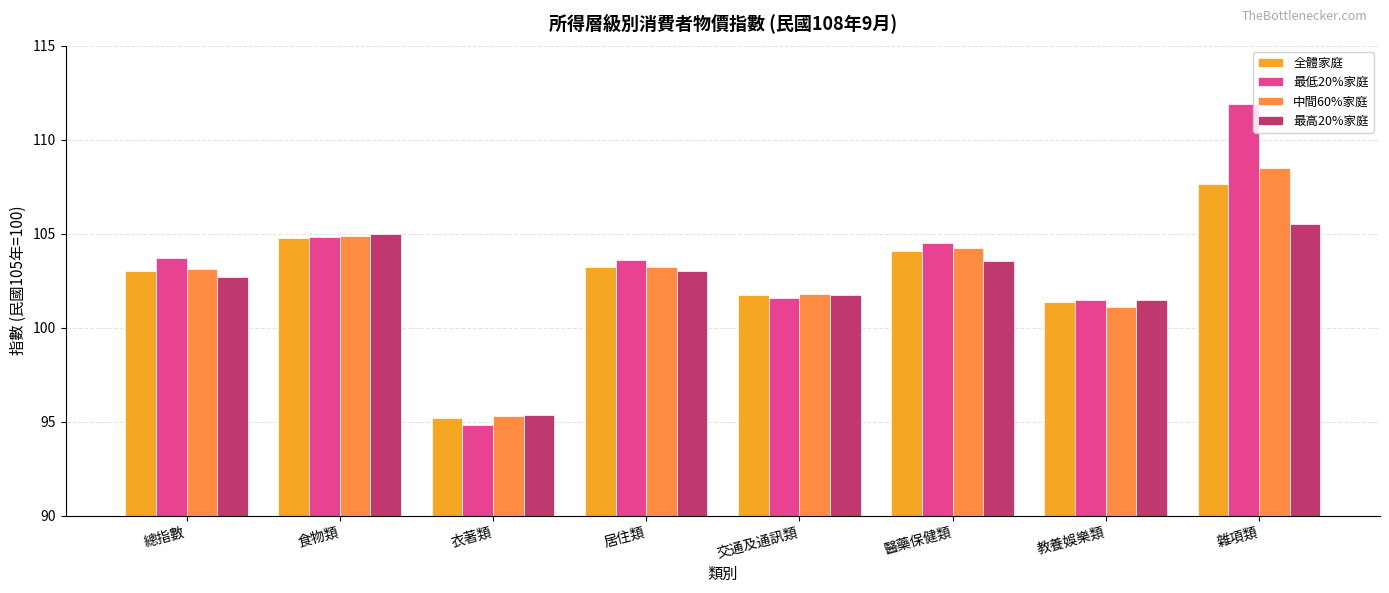

How many data points does each series have?

8